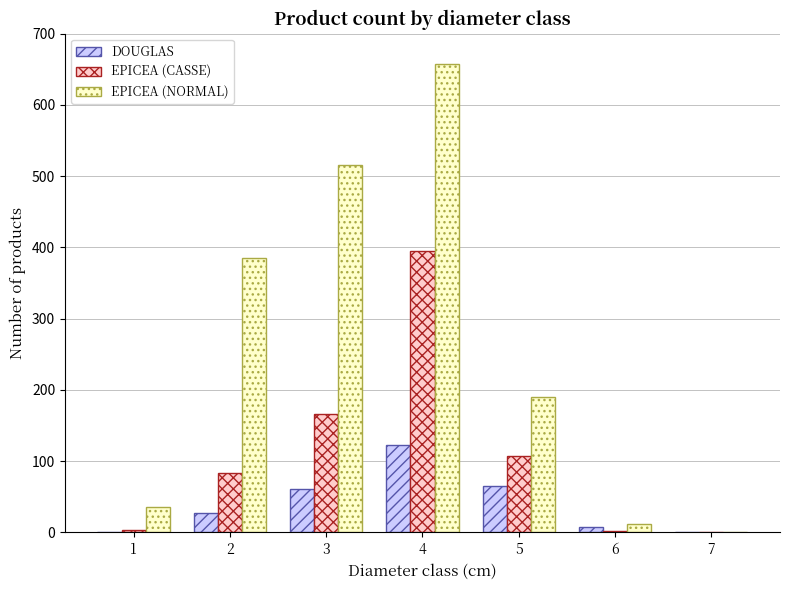

Which series changed the most between 2 and 6?

EPICEA (NORMAL)